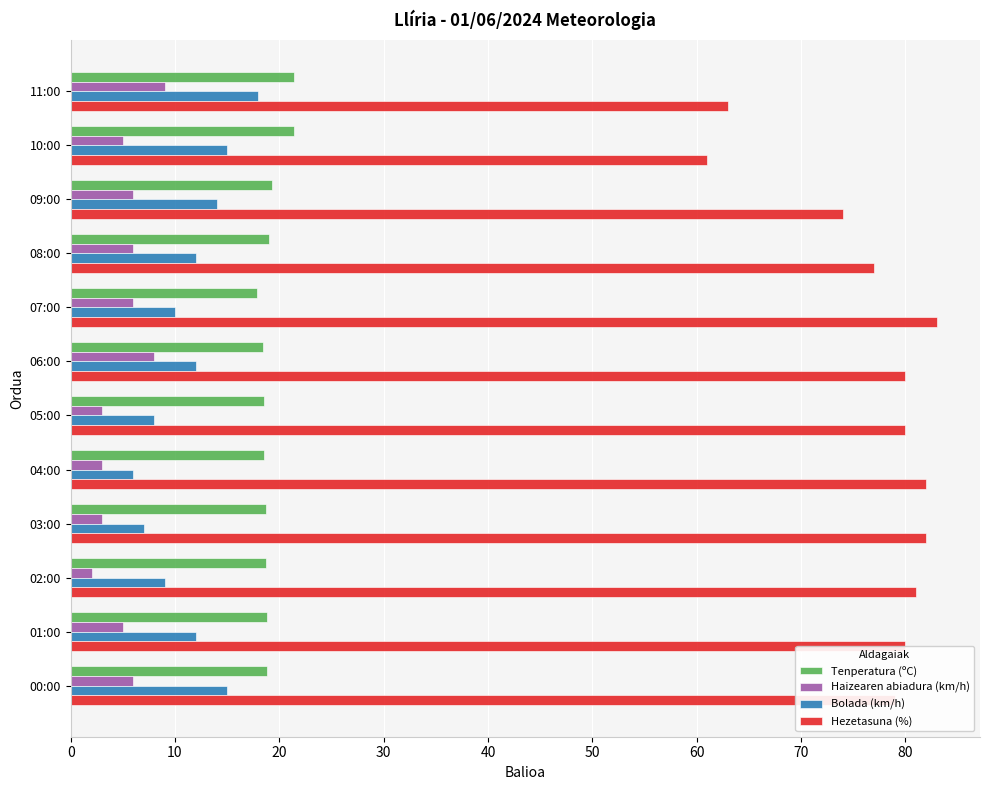

The Tenperatura (ºC) series shows 32.8 at 09:00. True or false?

False